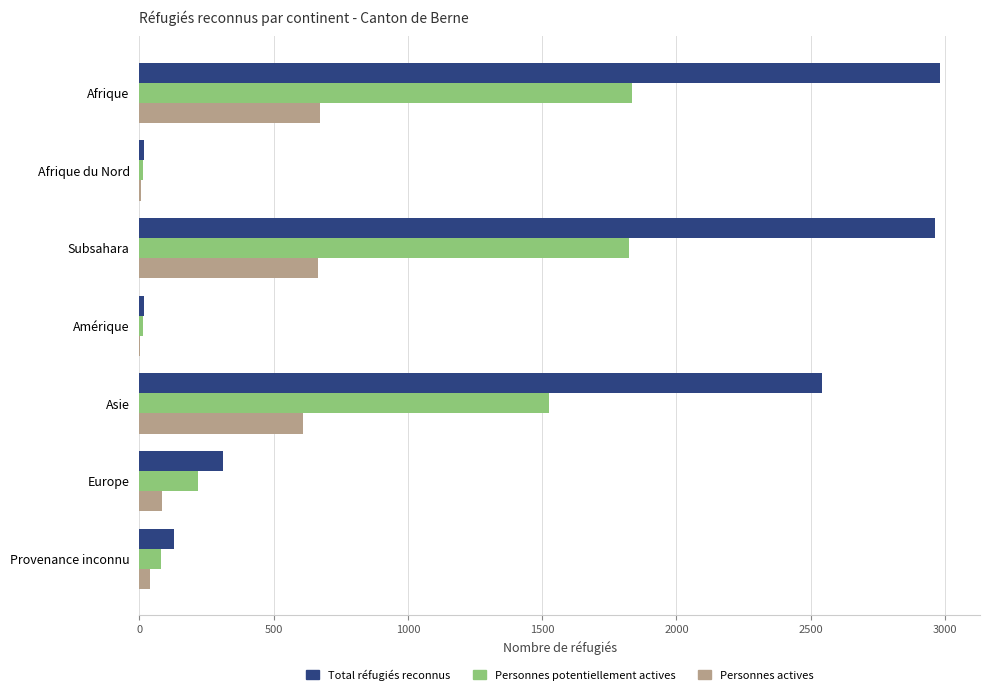

What is the sum of the Personnes potentiellement actives values at Asie and Europe?

1745